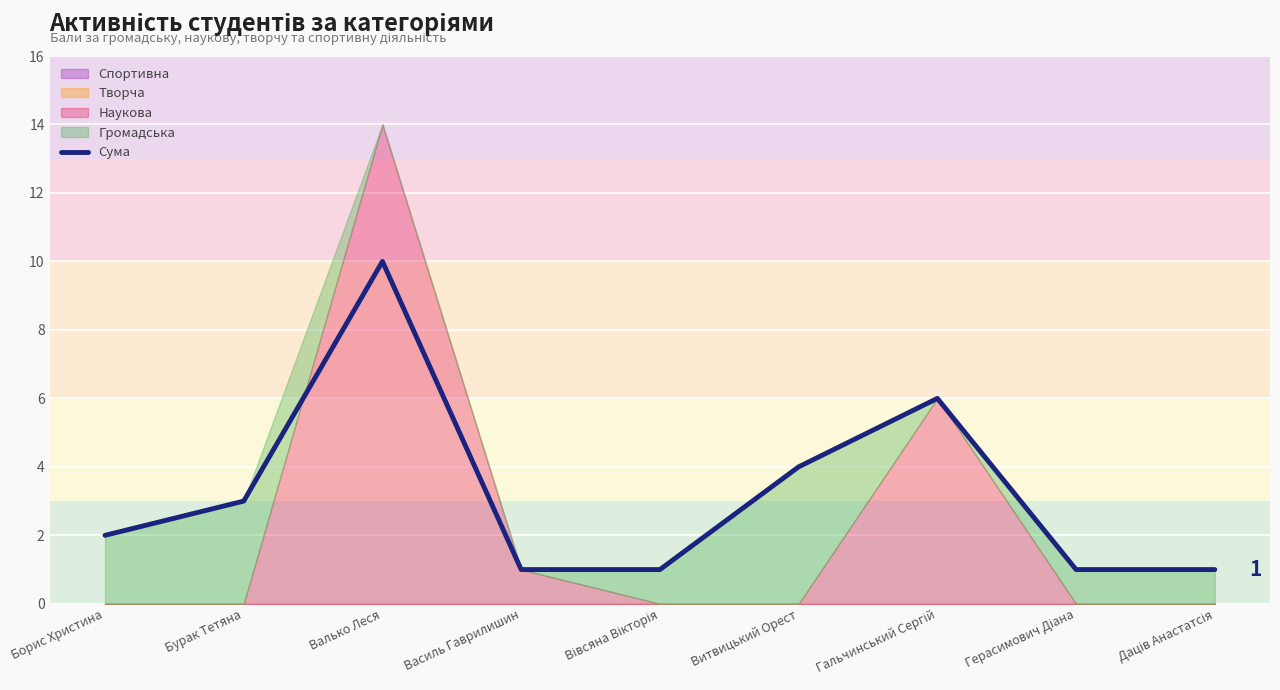

Approximately how many times larger is the value at Борис Христина compared to Василь Гаврилишин?

2.0